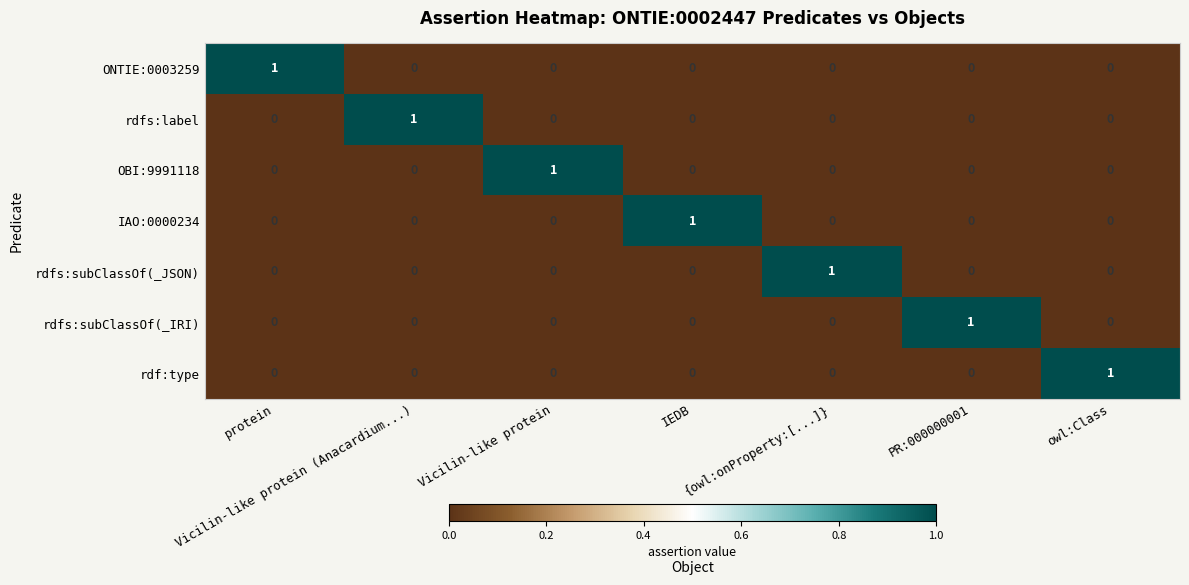

At how many categories does at least one series exceed 0?

7